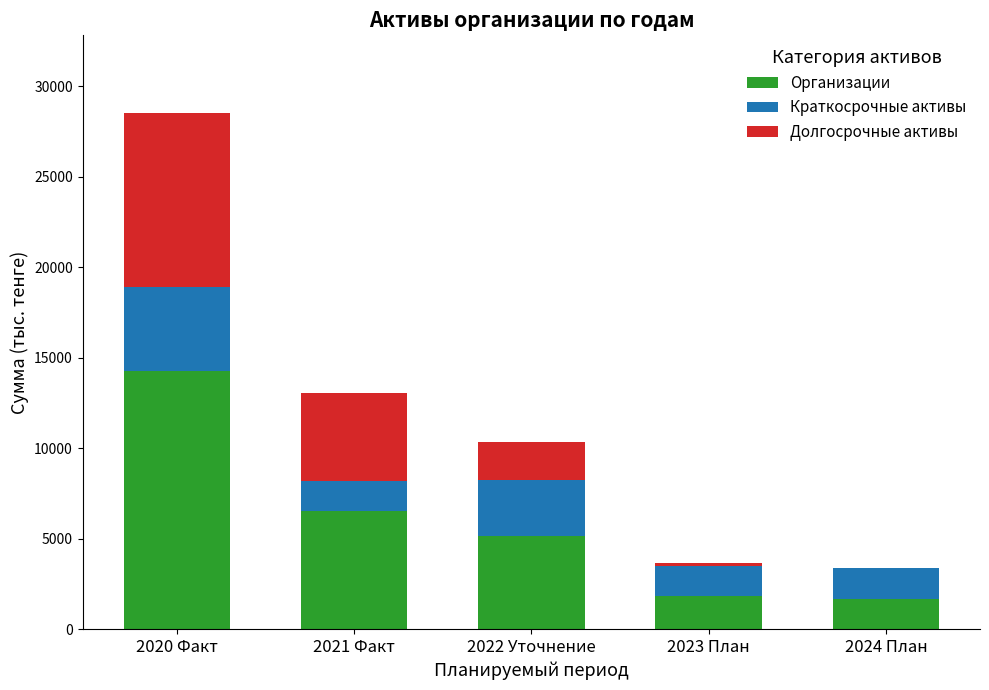

At which label is Организации closest to 7969?

2021 Факт